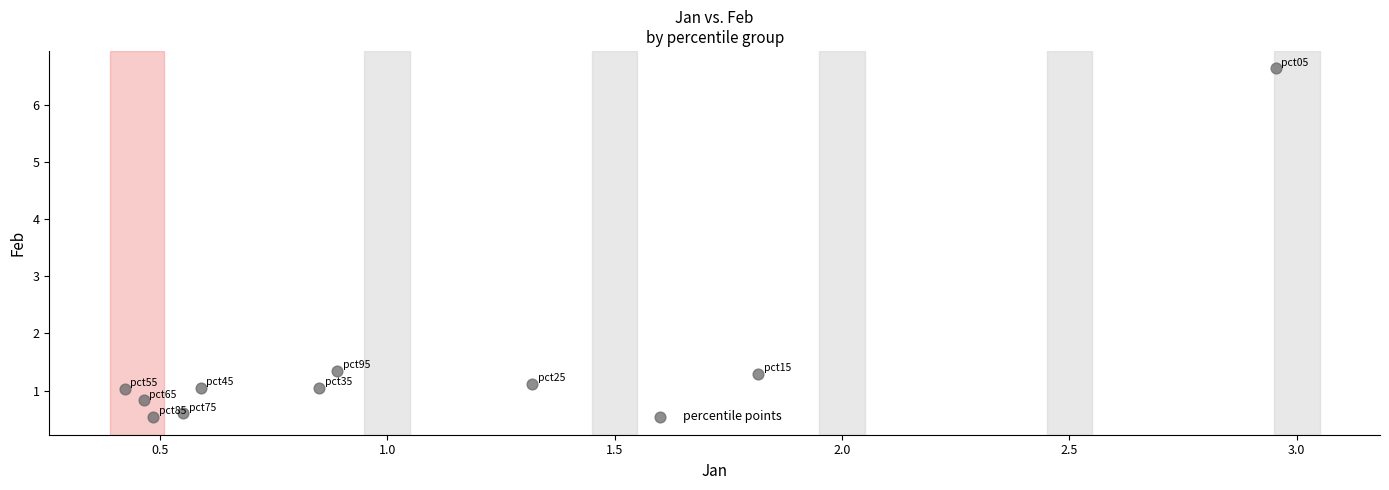

What is the average X value?

1.0